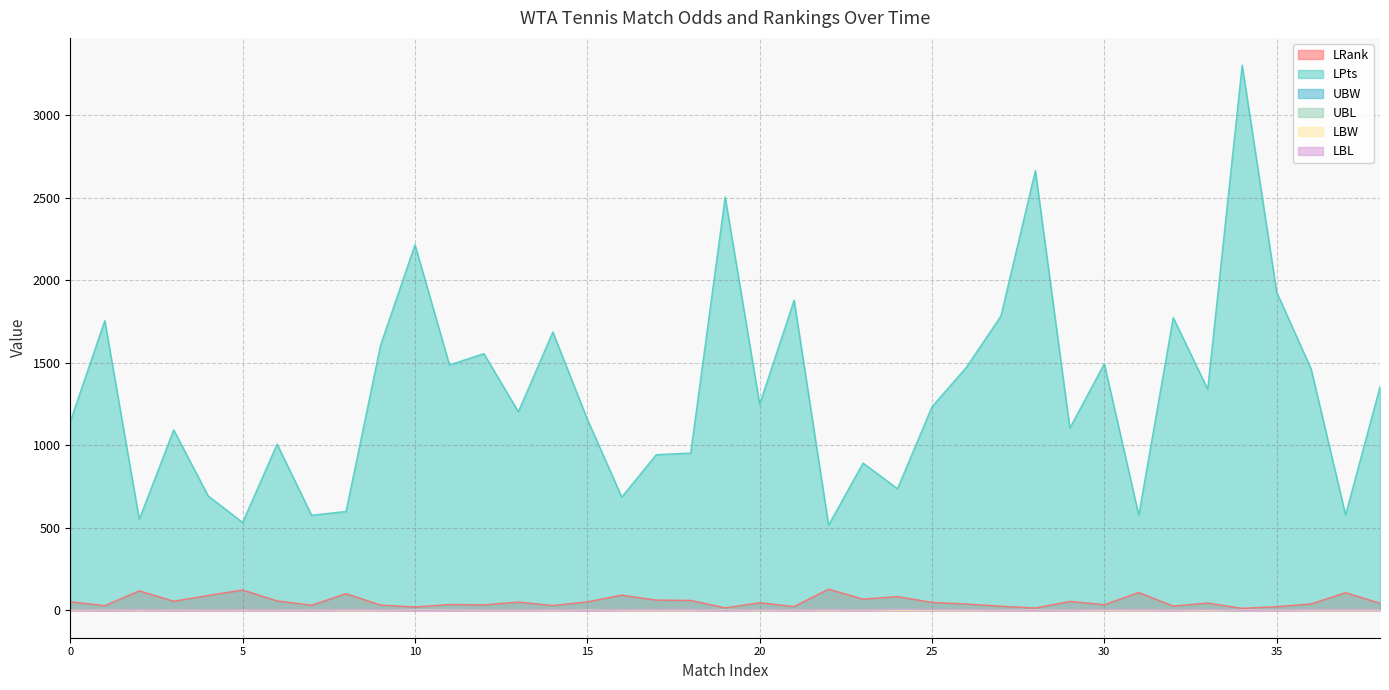

At which label is LRank closest to 71?

04/05/09_13